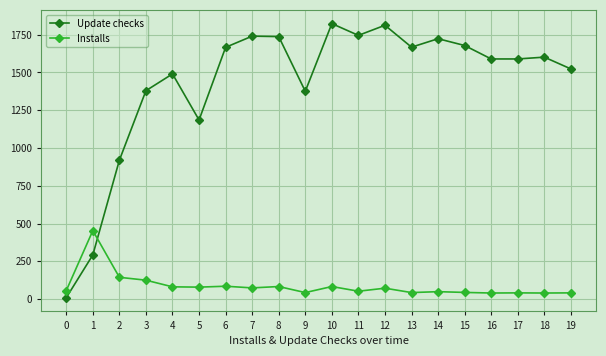

Which series has the largest range (max minus min)?

Update checks